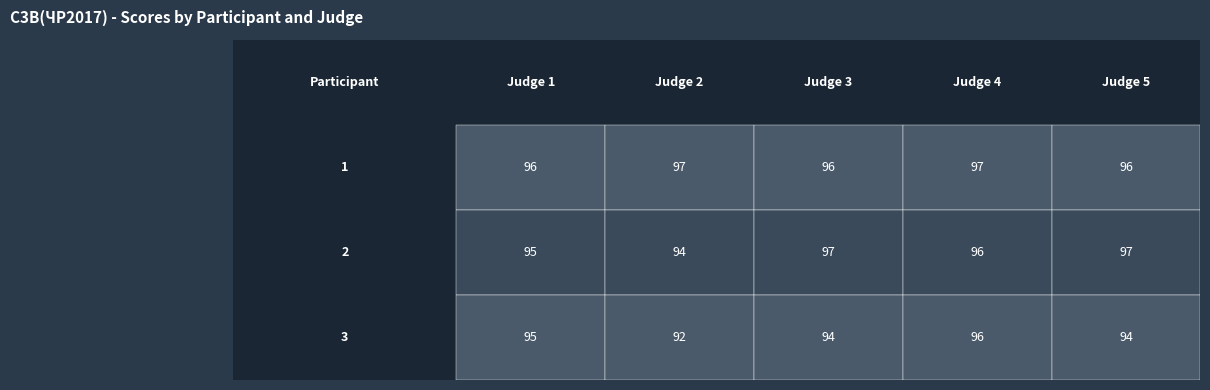

Which series has the largest total across all categories?

1